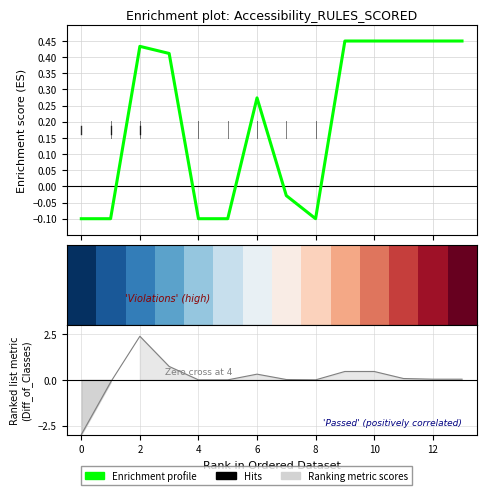

Which category has the highest value across all series?

13